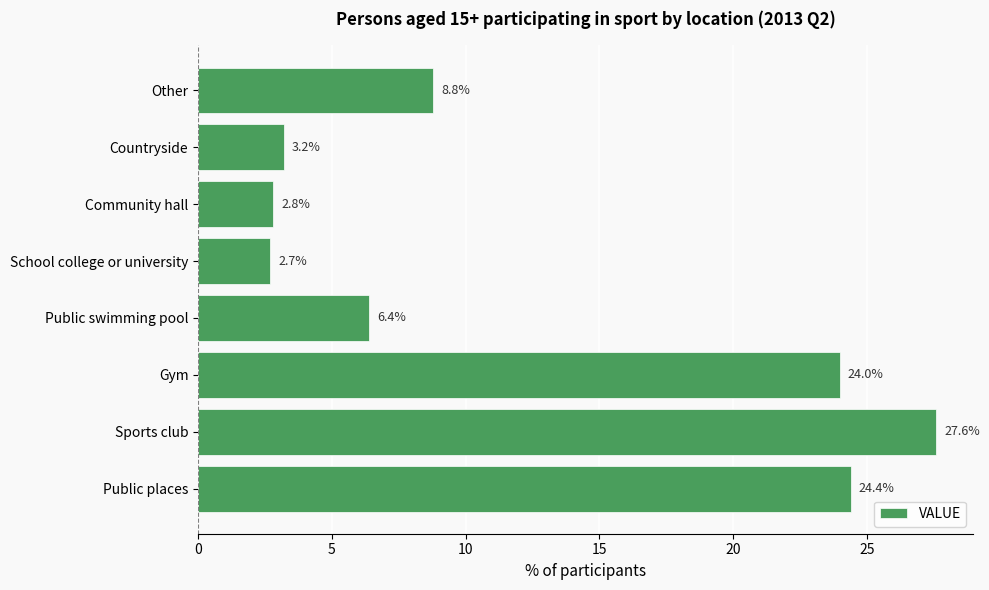

How many data points are above 8?

4